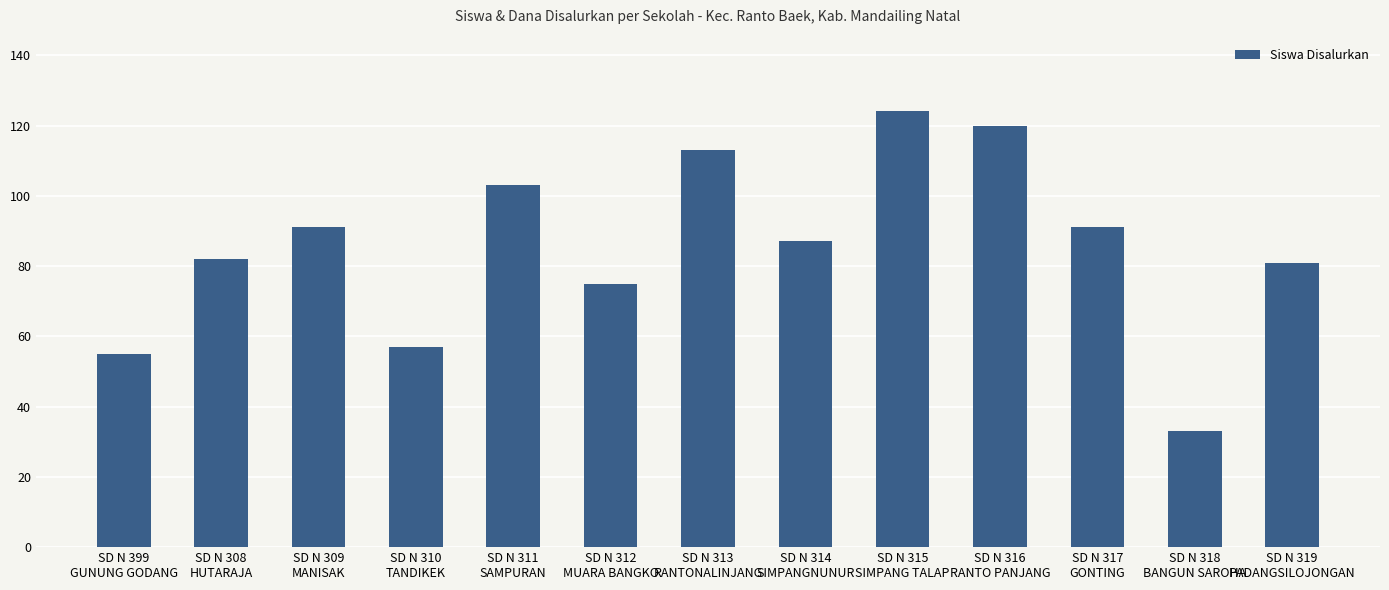

What is the difference between the maximum and minimum values?

91